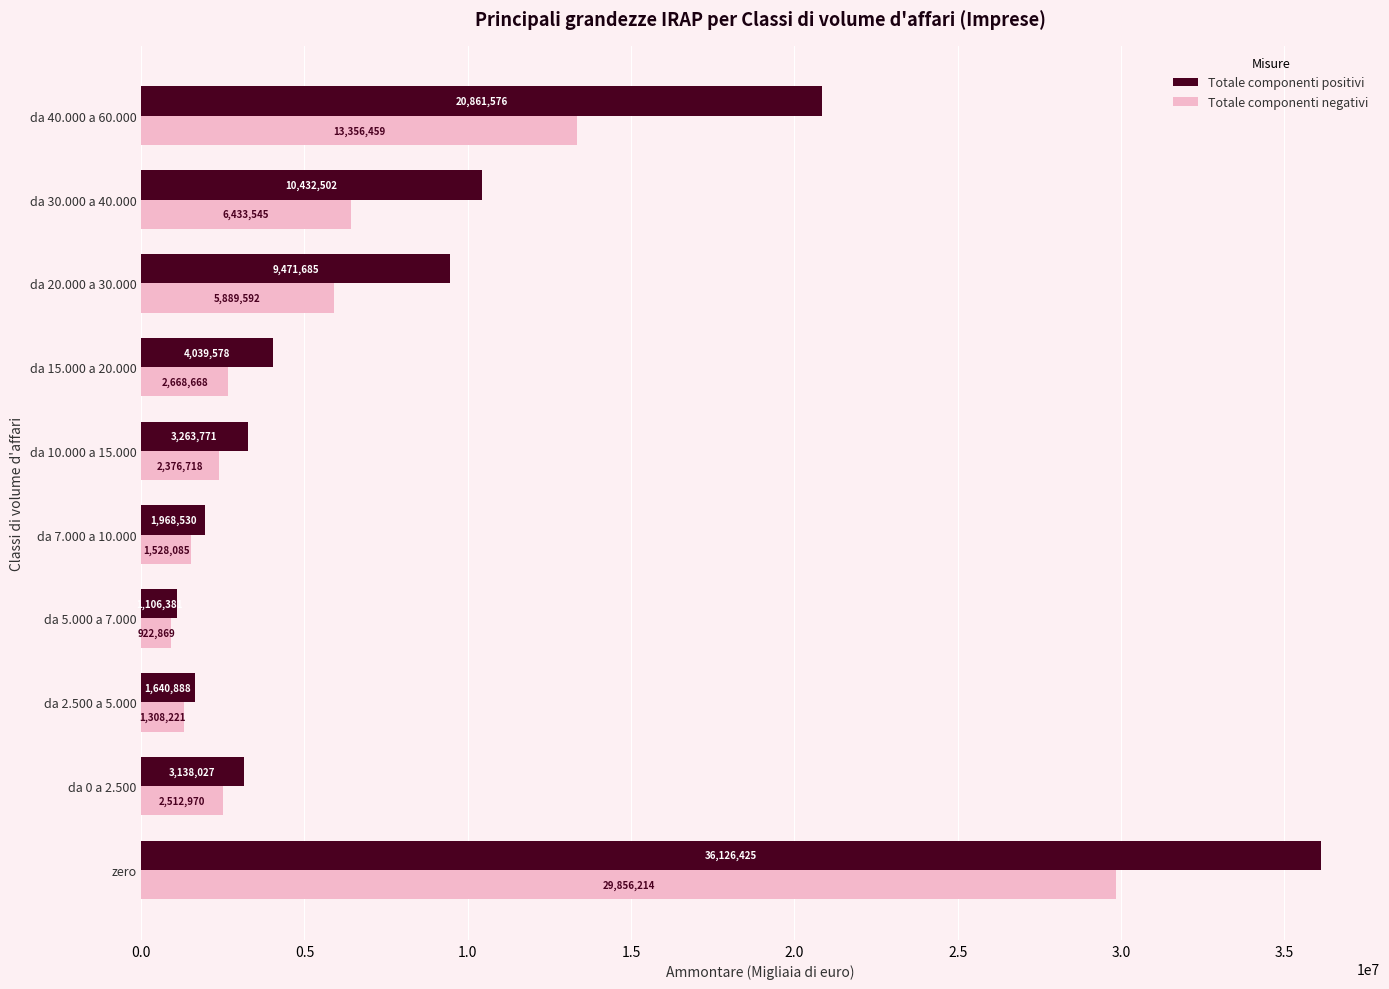

What is the lowest value of the Totale componenti negativi series?

922869